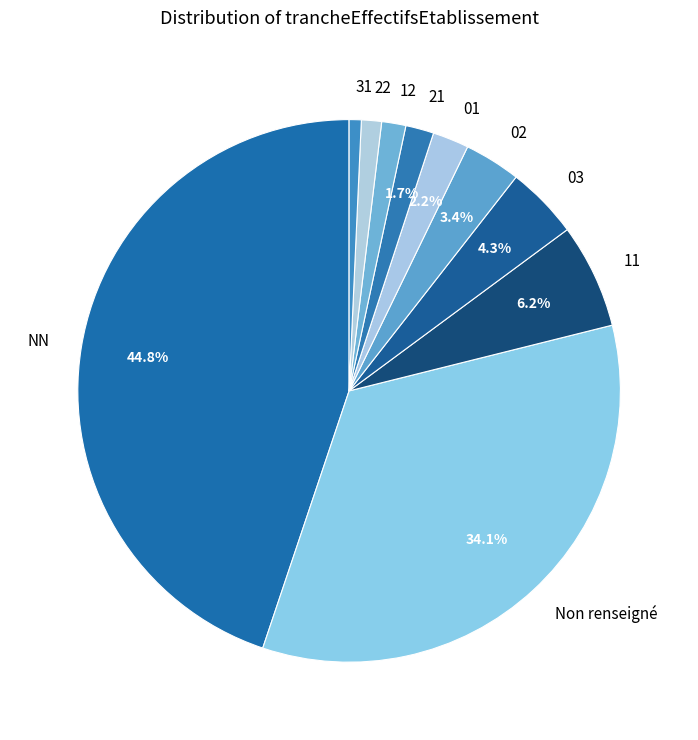

Which has a higher value, NN or 11?

NN